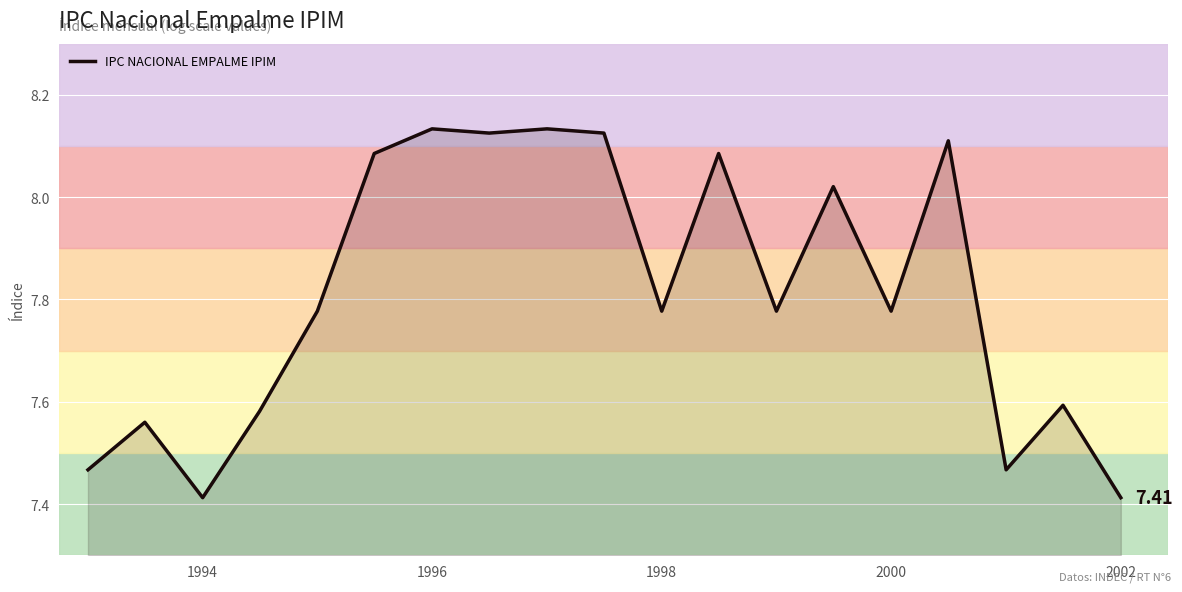

True or false: the data has more than 2 interior local peaks.

True